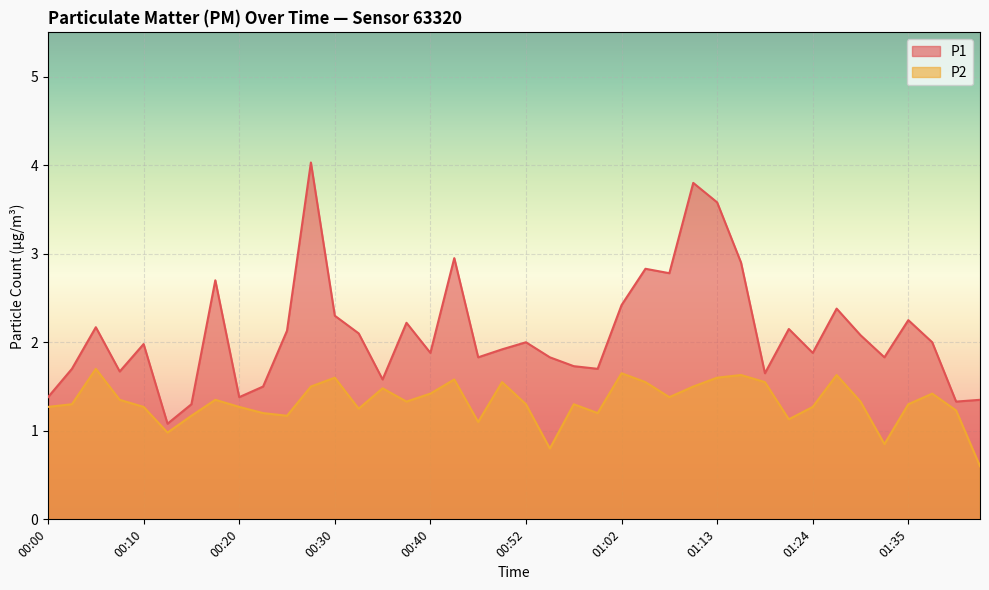

What is the difference between the P2 values at 01:26 and 01:05?

0.1